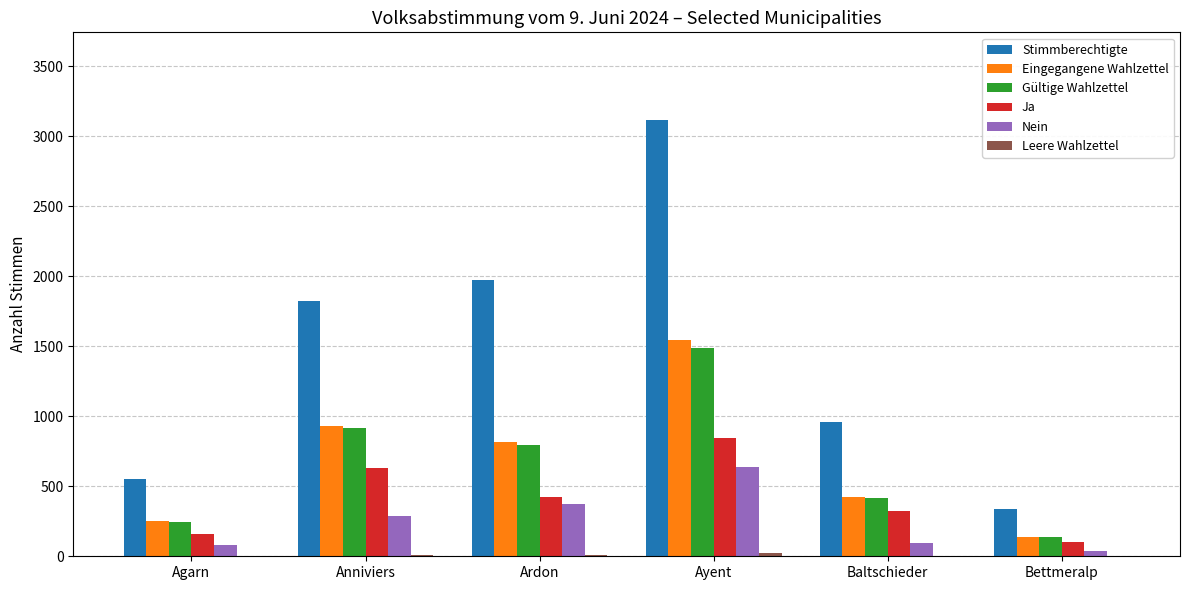

Which series changed the most between Agarn and Ardon?

Stimmberechtigte